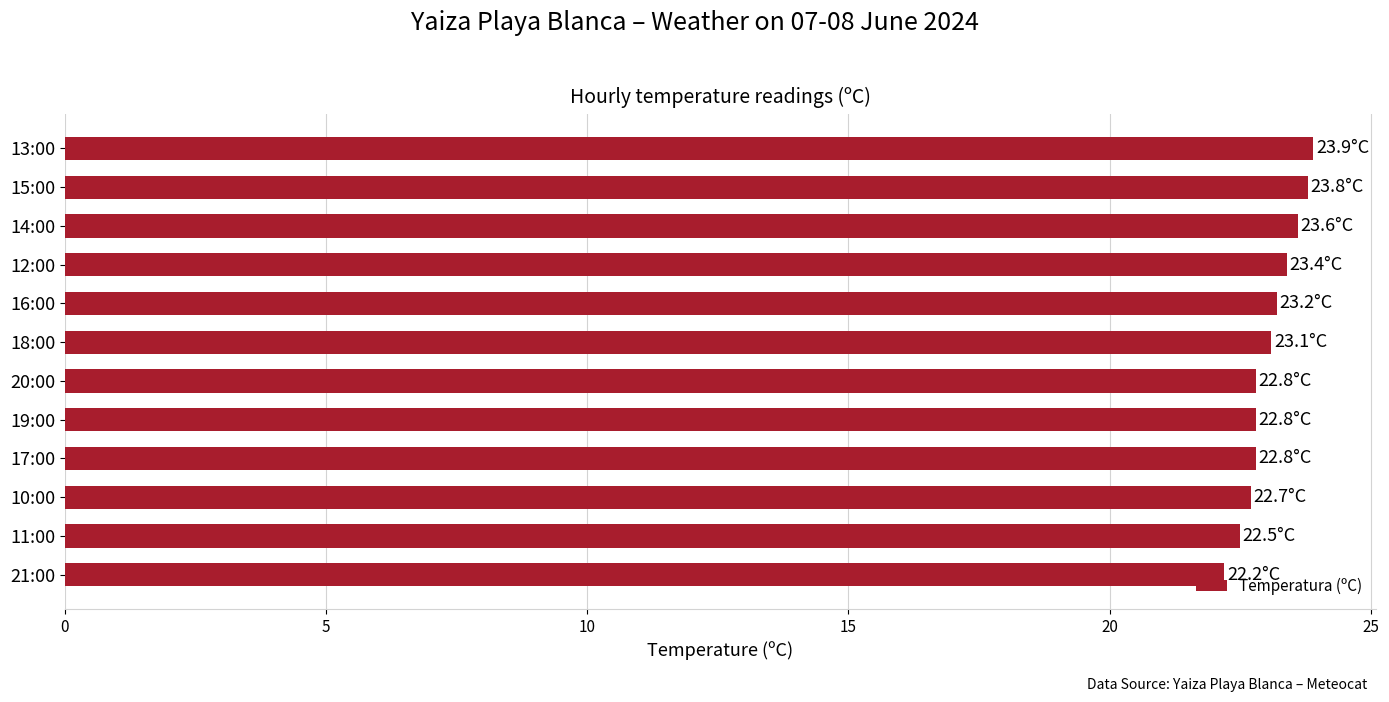

What is the greatest value displayed?

23.9